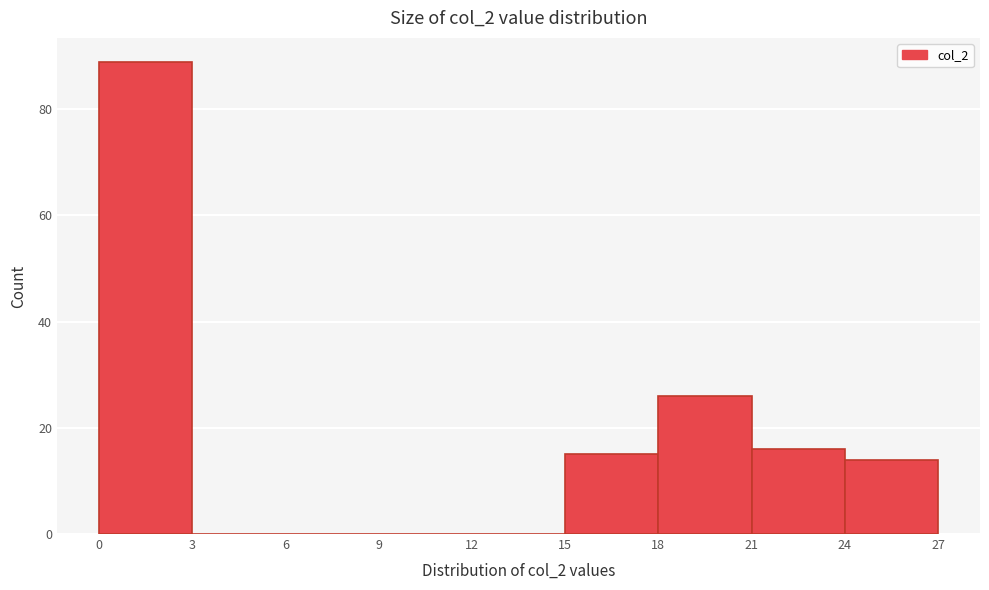

How tall is the bar that spans 24 to 27 on the x-axis? The values are not printed on the chart, so give them approximately, as read against the axis.

14